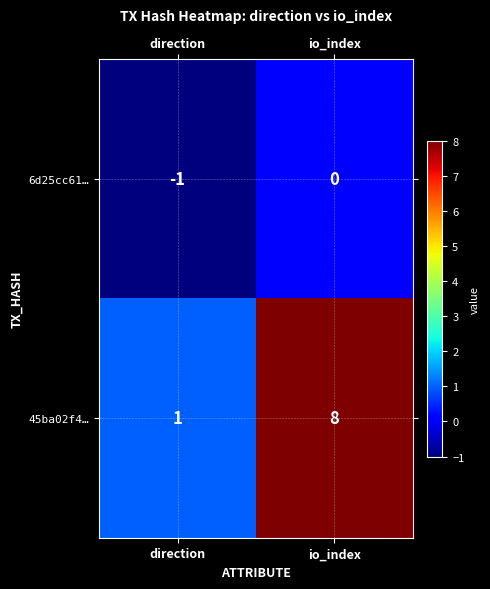

Which category has the highest value across all series?

io_index